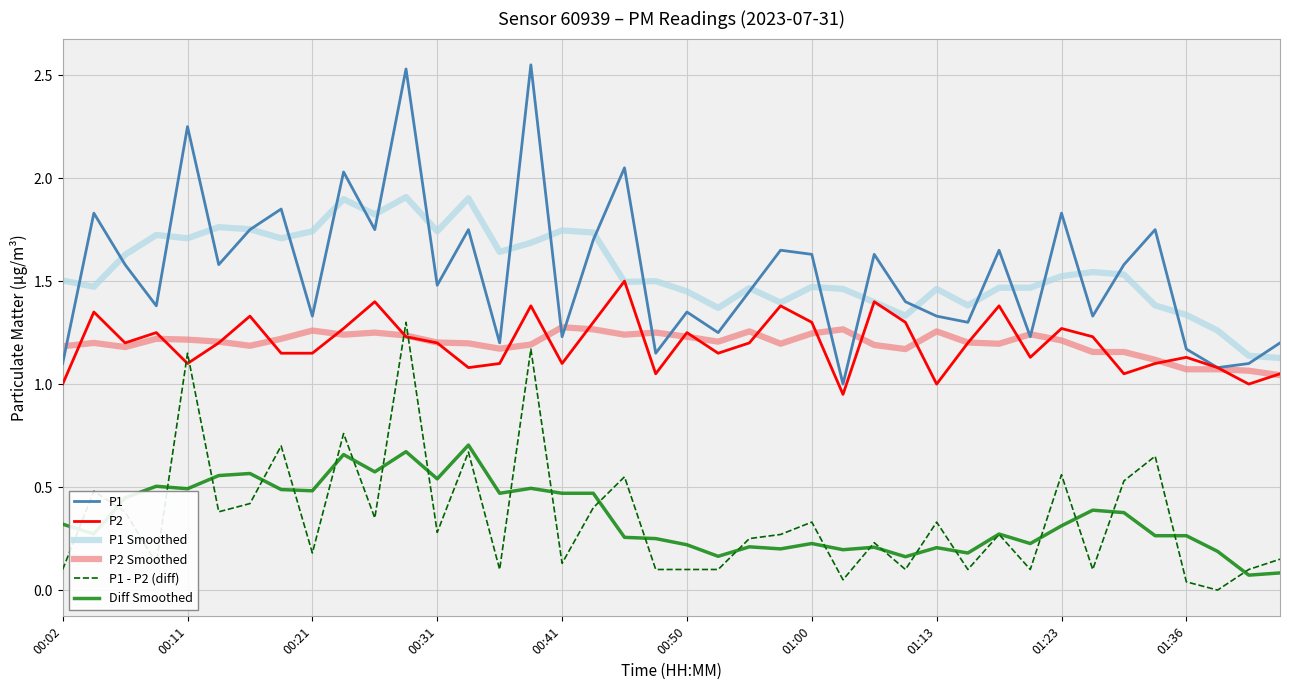

Which series has the widest spread of values?

P1